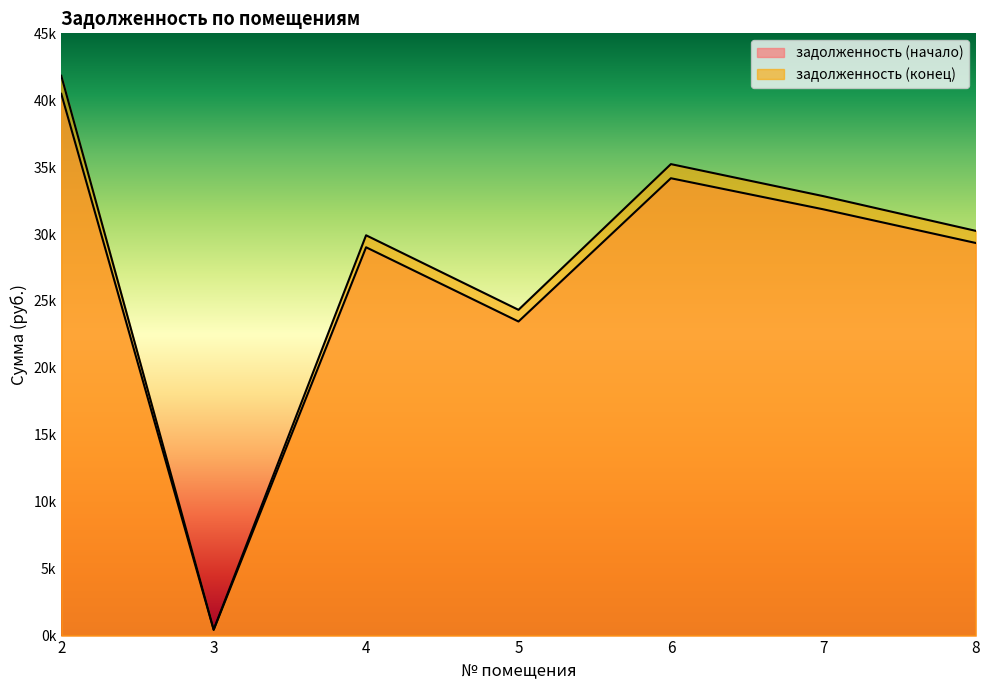

How many values in the задолженность (начало) series are below 29336?

3